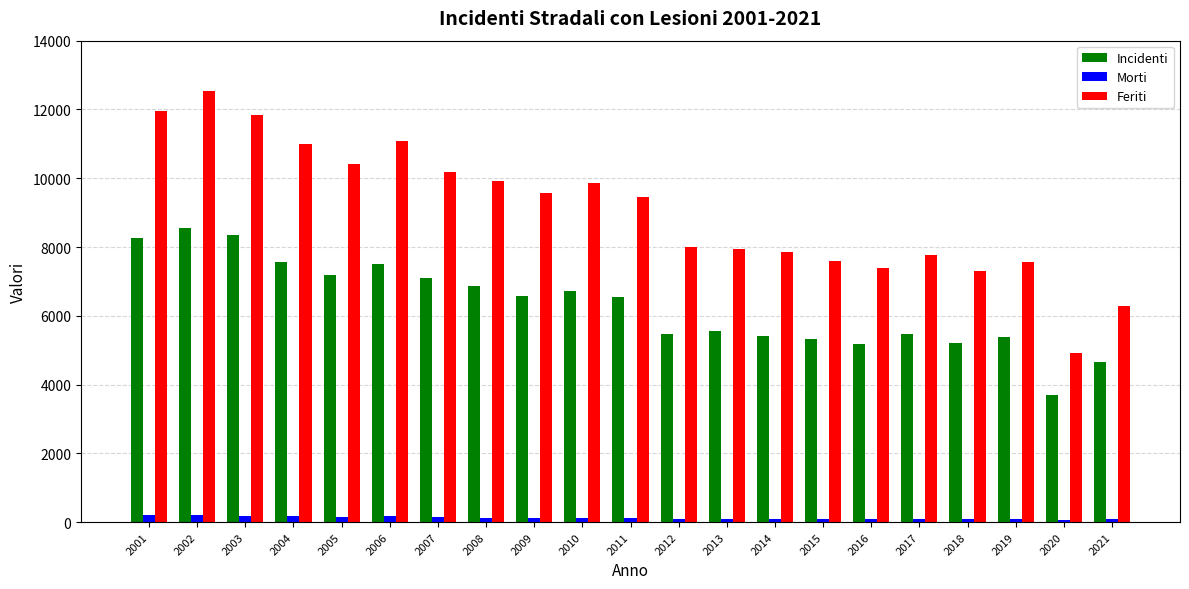

What is the average value of the Incidenti series?

6315